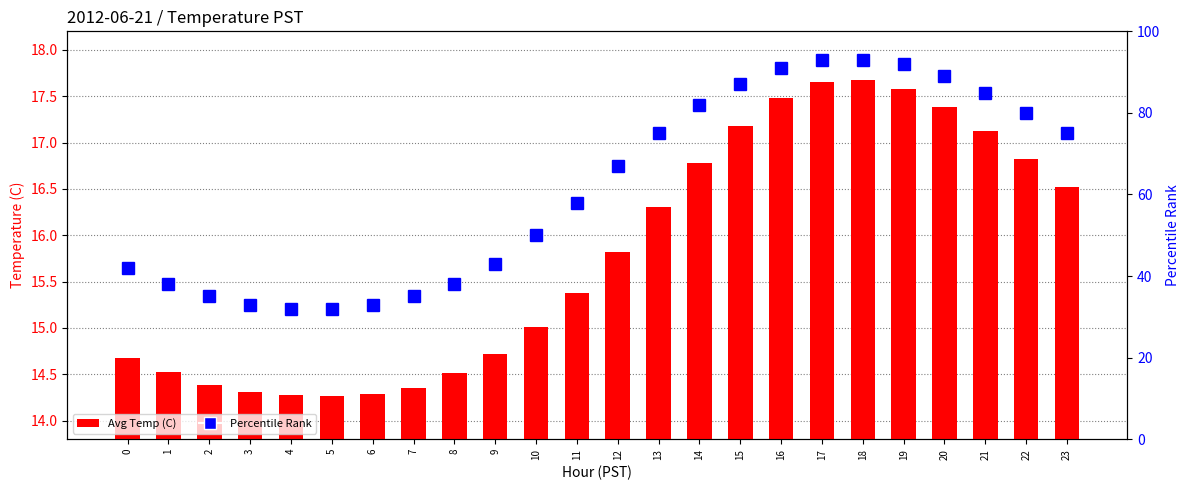

What is the sum of the Avg Temp (C) values at 15 and 11?

32.6